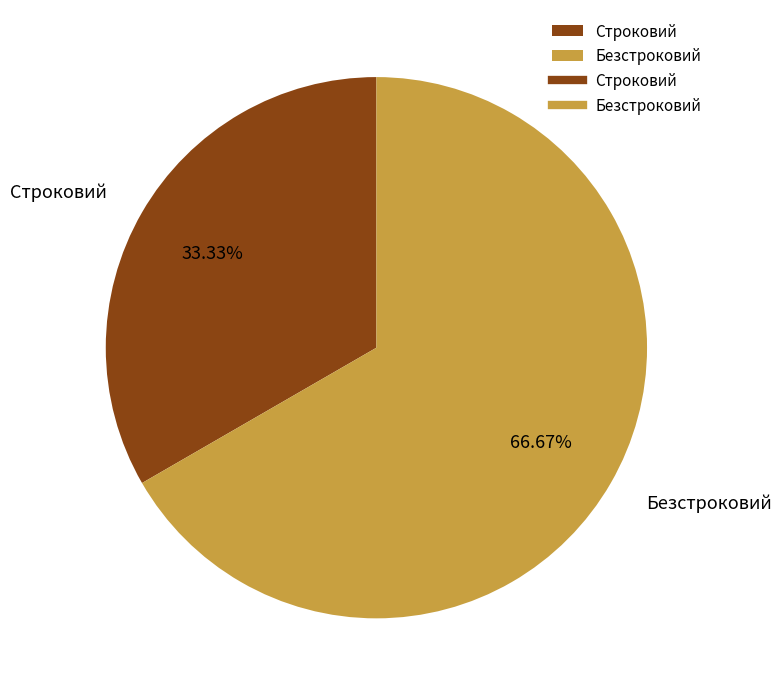

How many slices are in this pie chart?

2